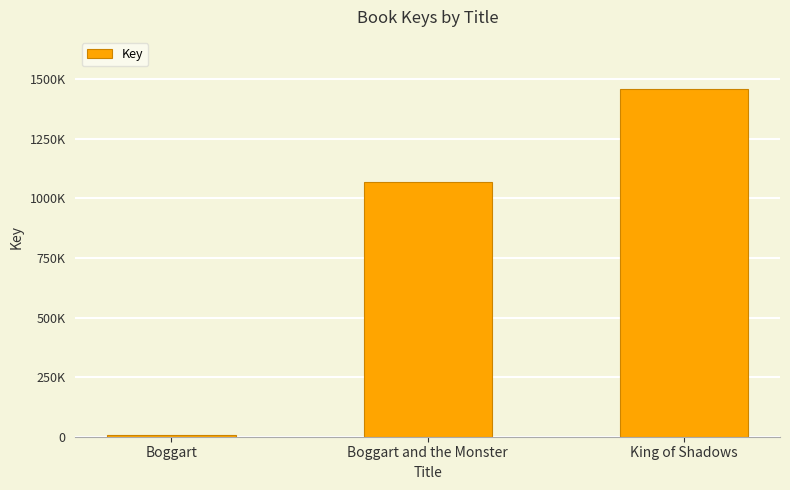

What is the average value?

844712